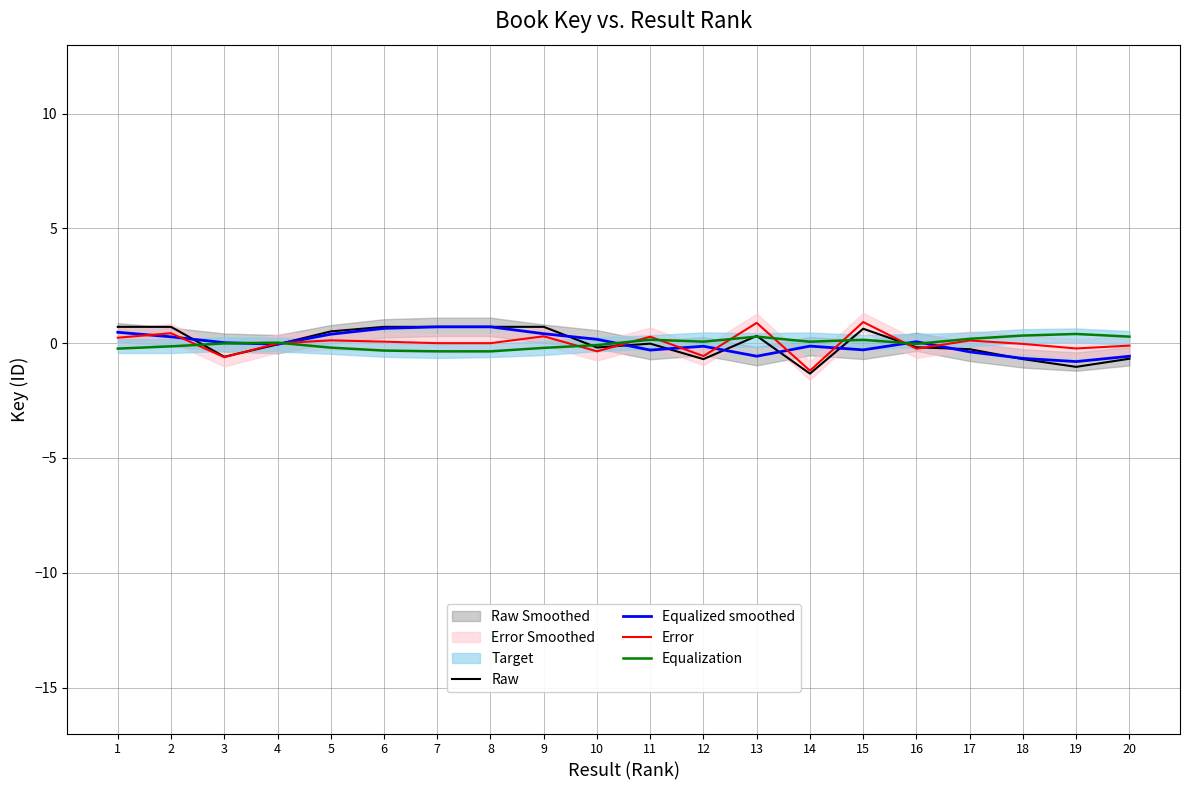

How many values in Raw are below zero?

11